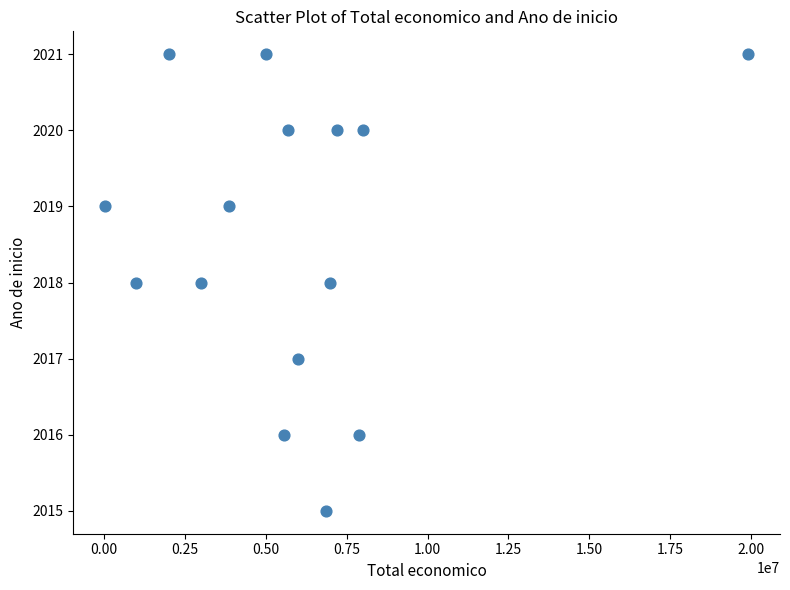

What is the range of X values (max minus min)?

19846326